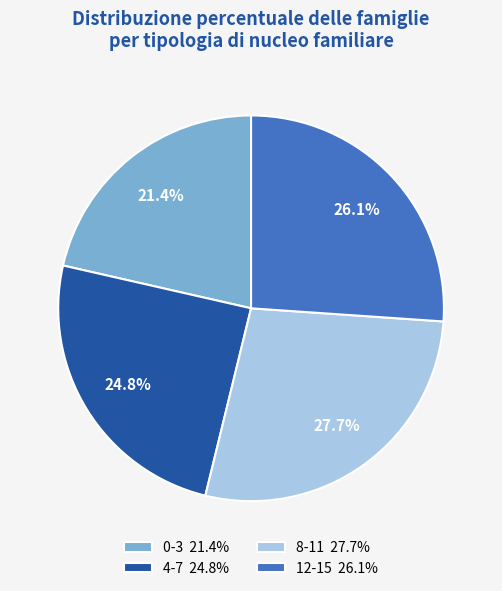

Does 0-3 21.4% represent more than half of the total?

No